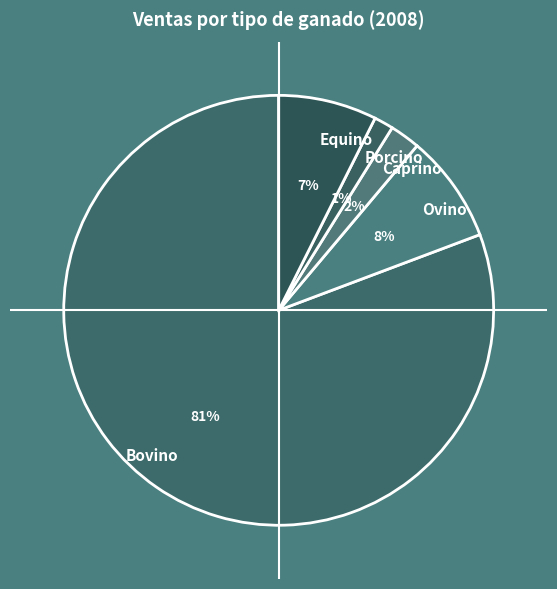

Is it true that Equino is 7% of the pie?

True